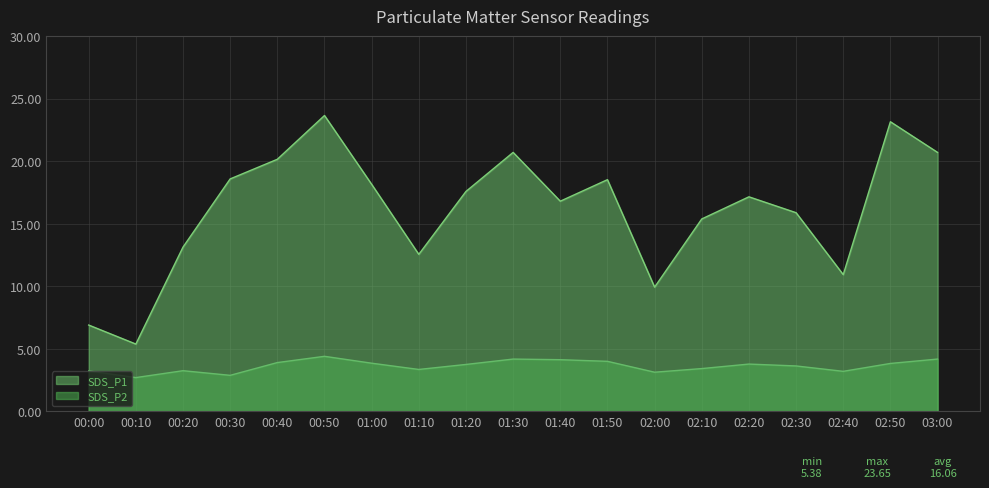

Where is the first local minimum for SDS_P1?

00:10